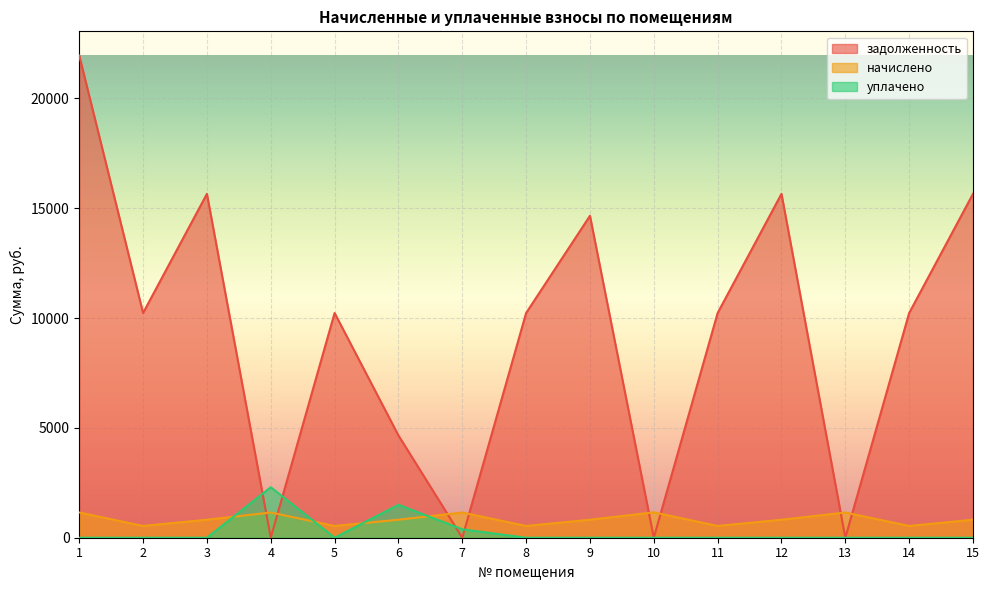

Reading left to right, what are all the values shown in this chart?

задолженность: 21959.2	10232.5	15657.2	0.0	10232.5	4657.2	0.0	10232.5	14657.2	1.7	10232.5	15657.2	0.0	10232.5	15657.2
начислено: 1149.9	535.8	819.9	1148.2	535.8	819.9	1148.2	535.8	819.9	1156.7	535.8	819.9	1148.2	535.8	819.9
уплачено: 0.0	0.0	0.0	2300.0	0.0	1500.0	382.7	0.0	0.0	0.0	0.0	0.0	0.0	0.0	0.0